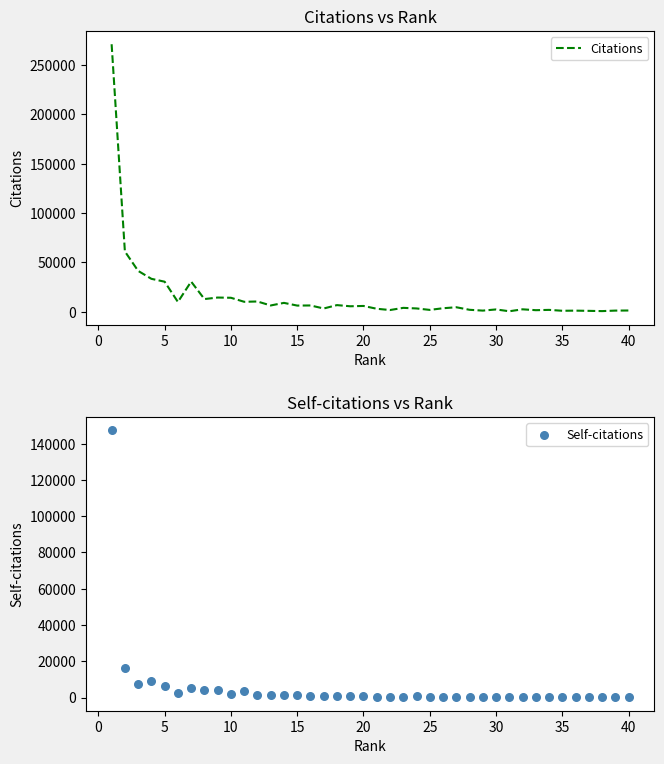

Which series has the largest total across all categories?

Citations